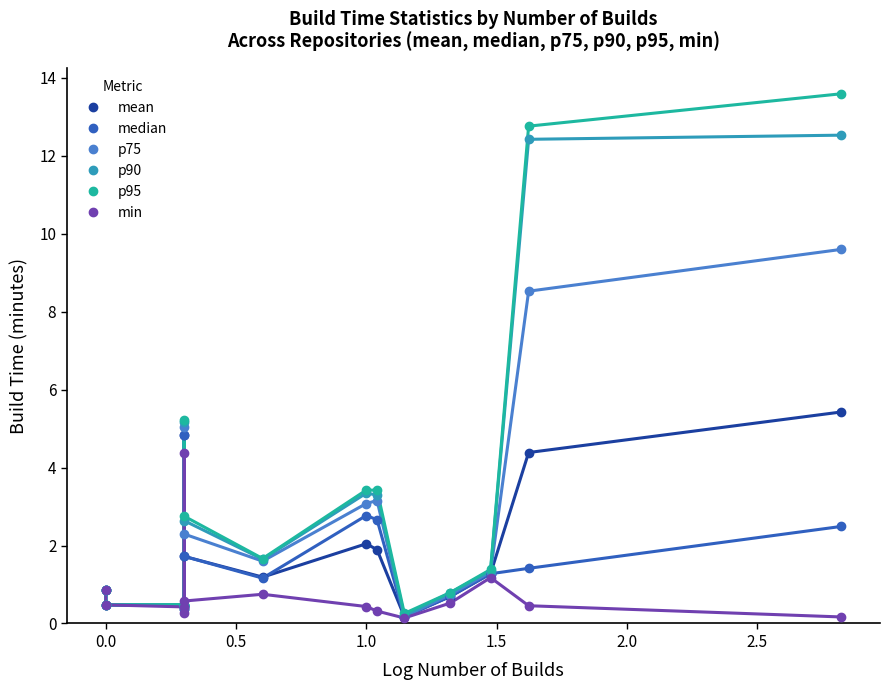

Reading right to left, extract all data points from this chart.

mean: 5.4	4.4	1.3	0.7	0.2	1.9	2.0	1.2	1.7	0.4	4.8	0.5	0.5	0.9
median: 2.5	1.4	1.3	0.7	0.2	2.7	2.8	1.2	1.7	0.4	4.8	0.5	0.5	0.9
p75: 9.6	8.5	1.3	0.7	0.2	3.2	3.1	1.6	2.3	0.4	5.0	0.5	0.5	0.9
p90: 12.5	12.4	1.4	0.8	0.2	3.3	3.3	1.6	2.6	0.5	5.2	0.5	0.5	0.9
p95: 13.6	12.8	1.4	0.8	0.3	3.4	3.4	1.7	2.8	0.5	5.2	0.5	0.5	0.9
min: 0.2	0.5	1.2	0.5	0.1	0.3	0.4	0.7	0.6	0.3	4.4	0.4	0.5	0.9